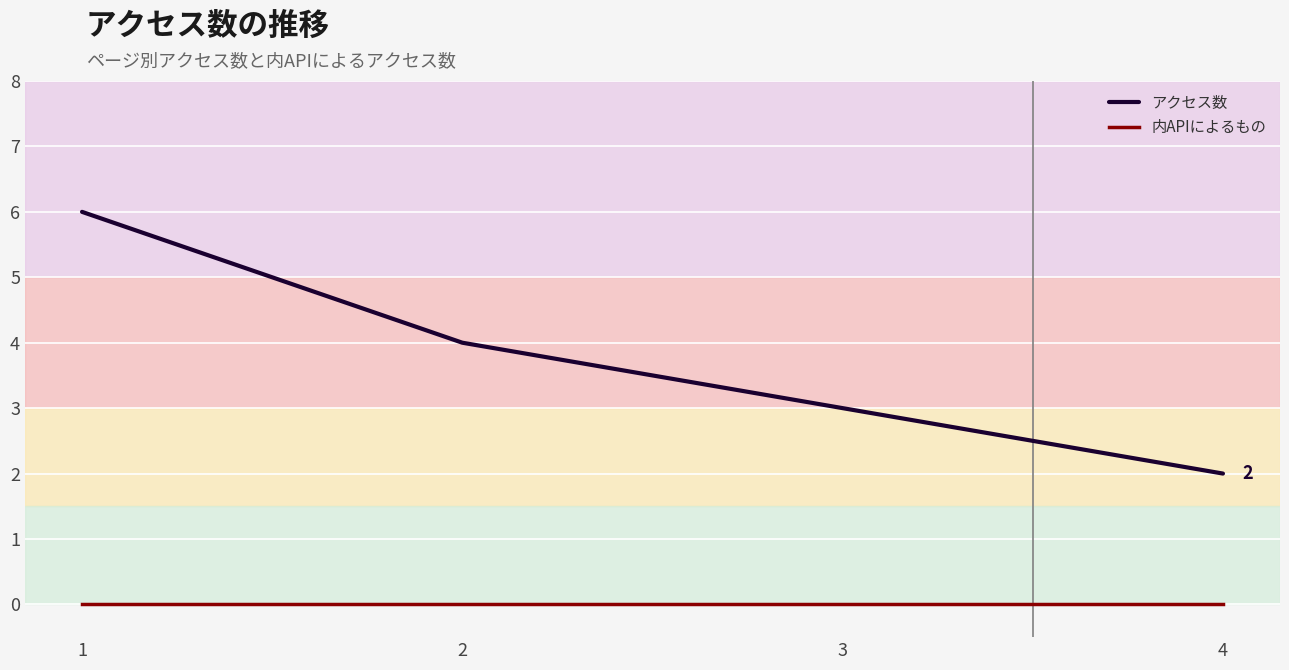

Read the アクセス数 value at 4.

2